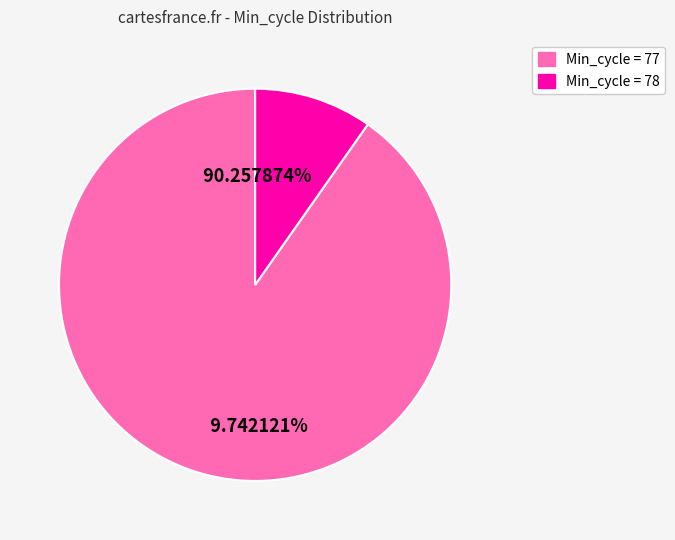

True or false: 77 accounts for 58% of the total.

False